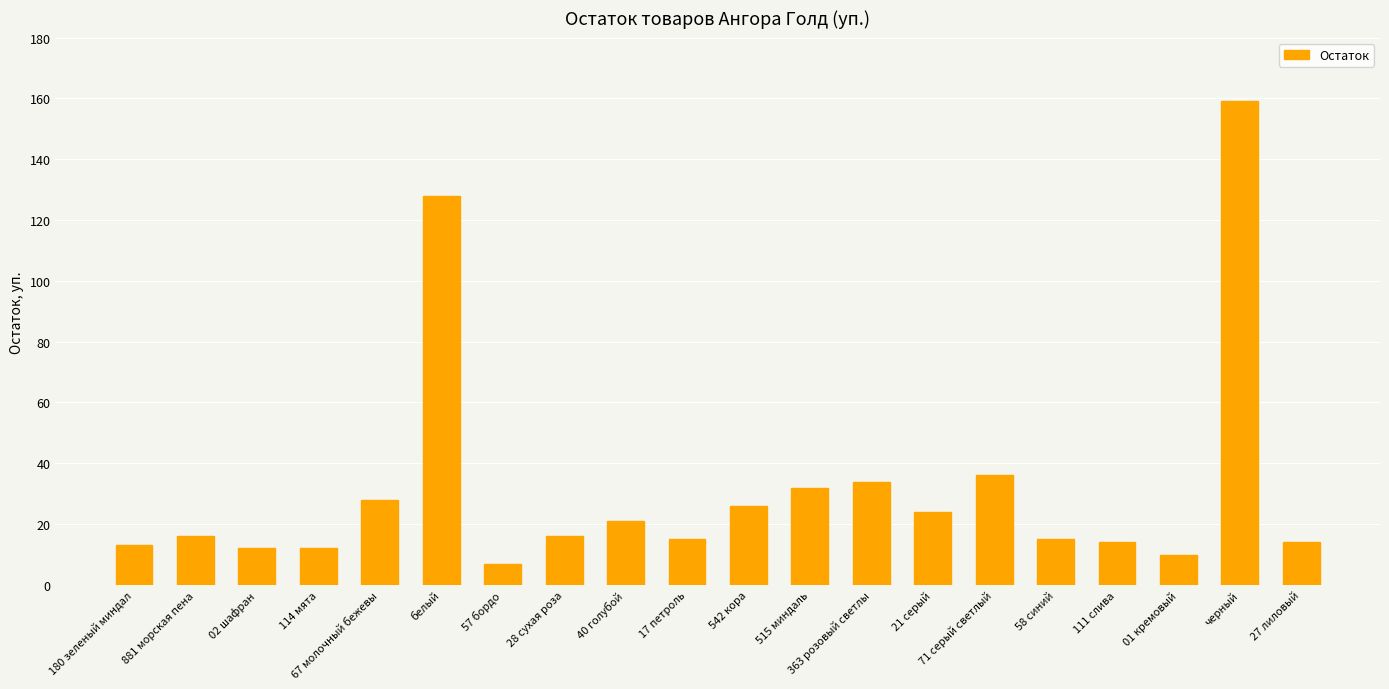

Read the value at 57 бордо.

7